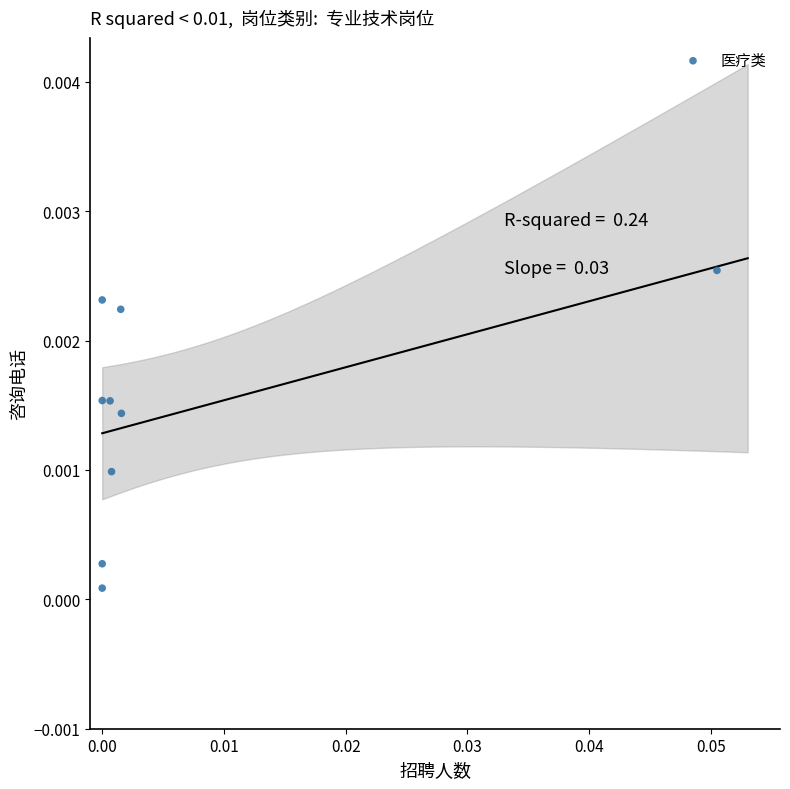

How many data points are displayed?

9